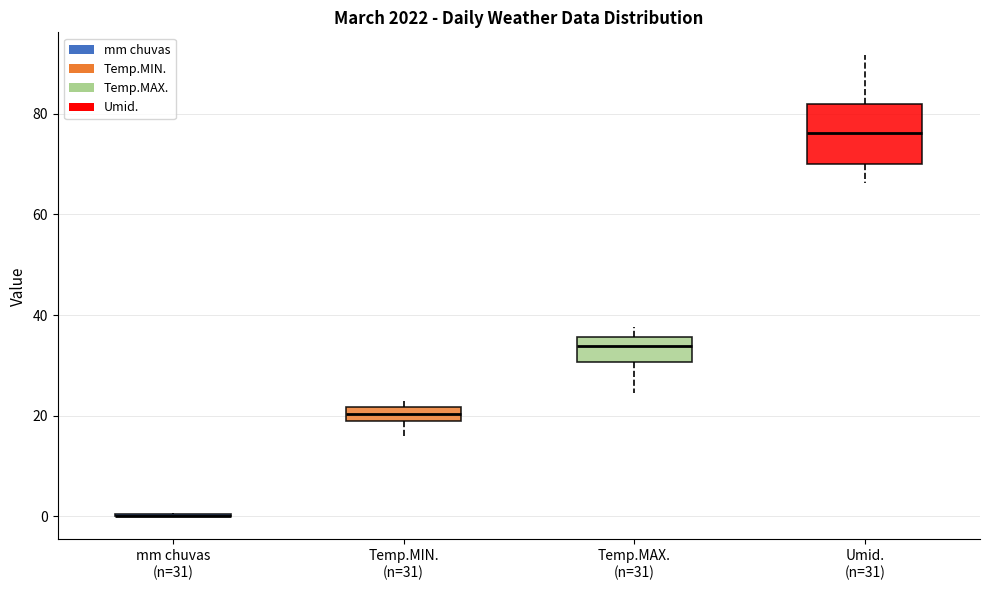

Where does the upper whisker of the box for Umid. (n=31) end on the y-axis? The values are not printed on the chart, so give them approximately, as read against the axis.

92